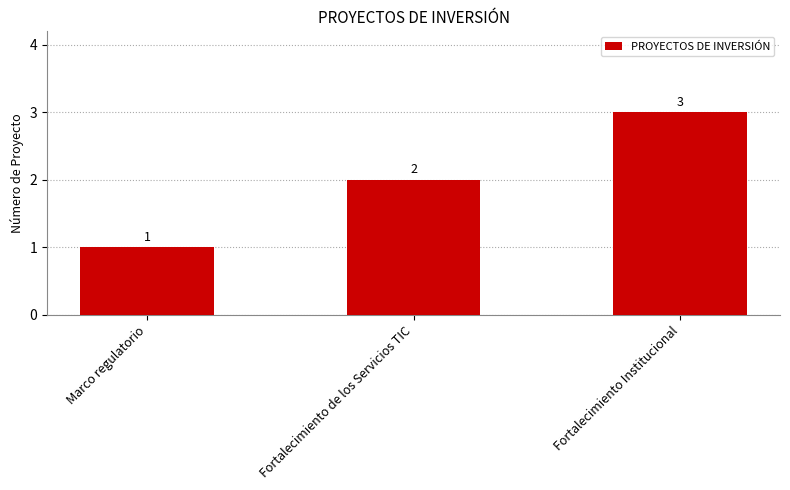

What is the approximate value at Fortalecimiento de los Servicios TIC?

2